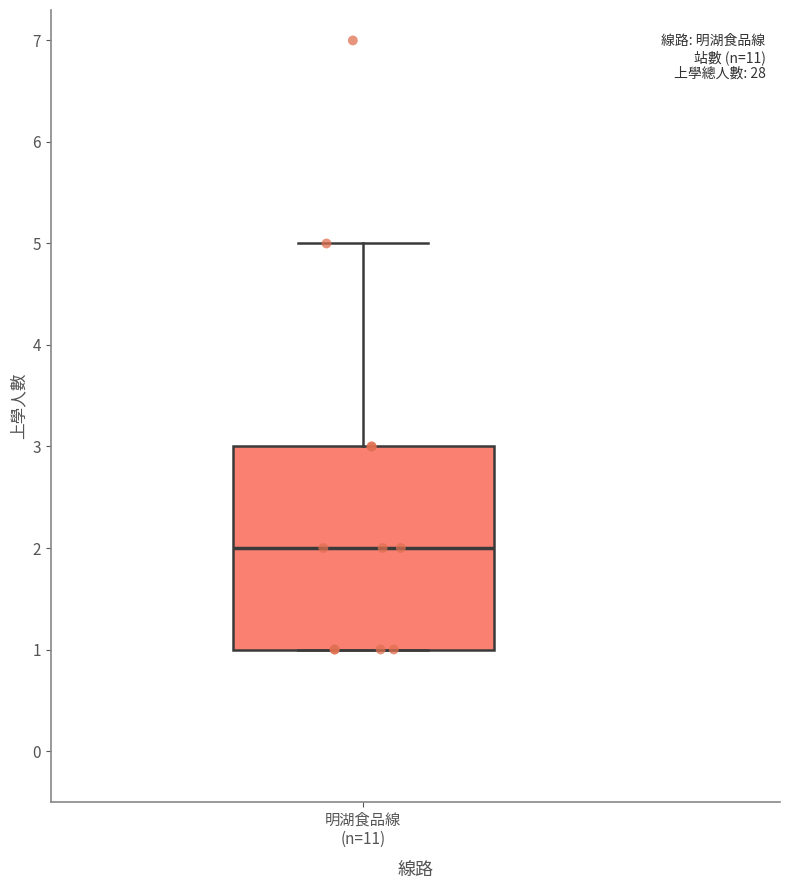

Where does the upper whisker of the box for 明湖食品線 (n=11) end on the y-axis? The values are not printed on the chart, so give them approximately, as read against the axis.

5